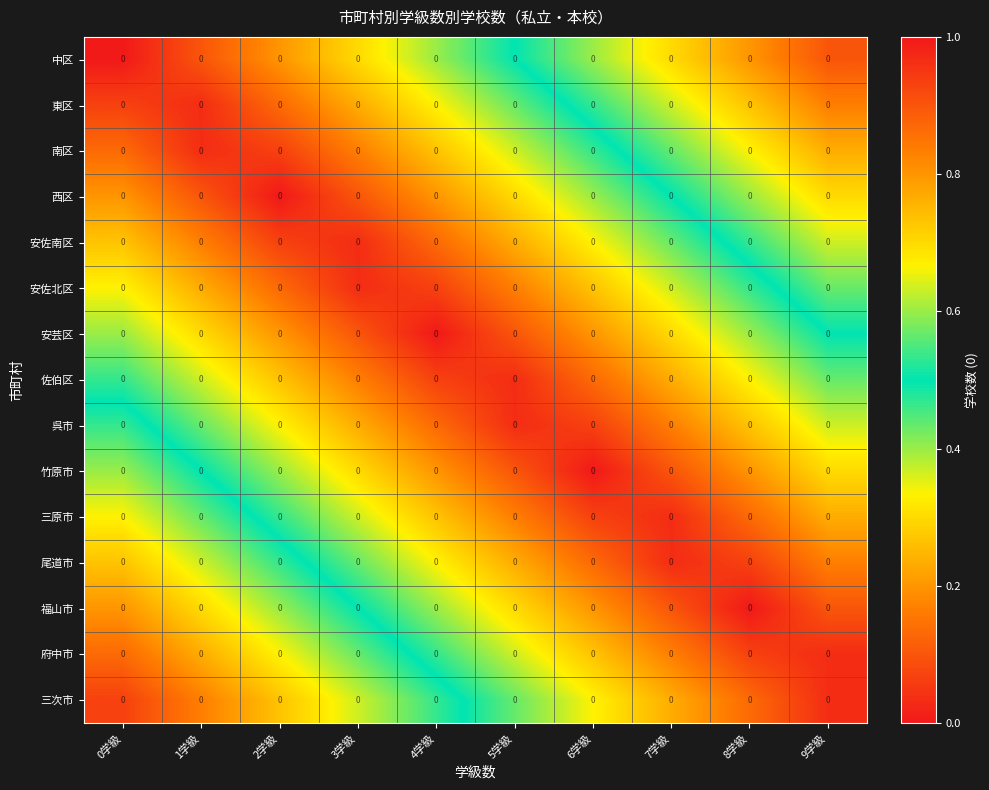

At which category does the chart reach its minimum across all series?

0学級